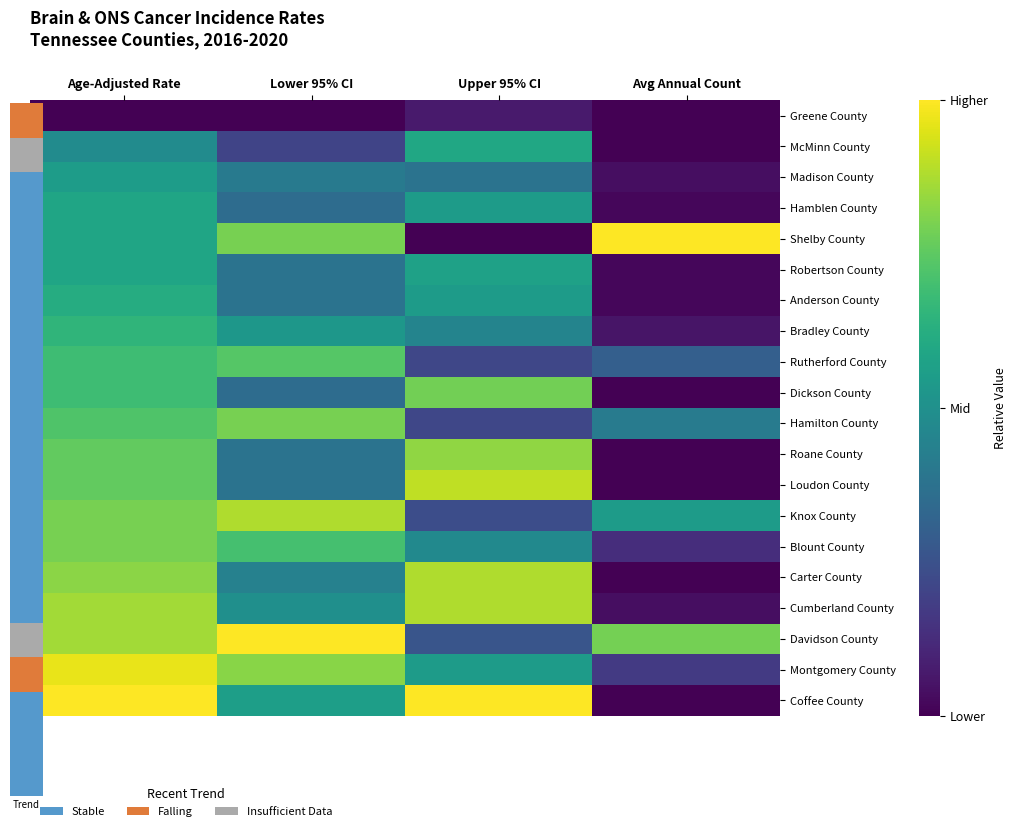

What is the total value across all series at Age-Adjusted Rate?

13.8